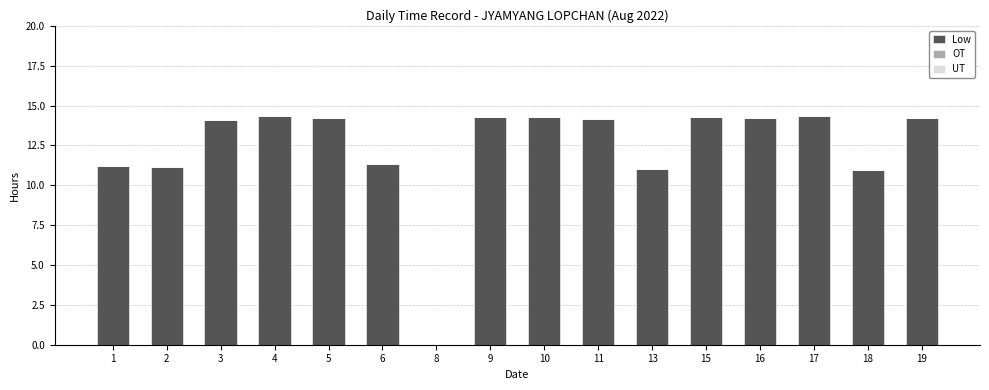

What is the ratio of the value at 17 to the value at 16?

1.0